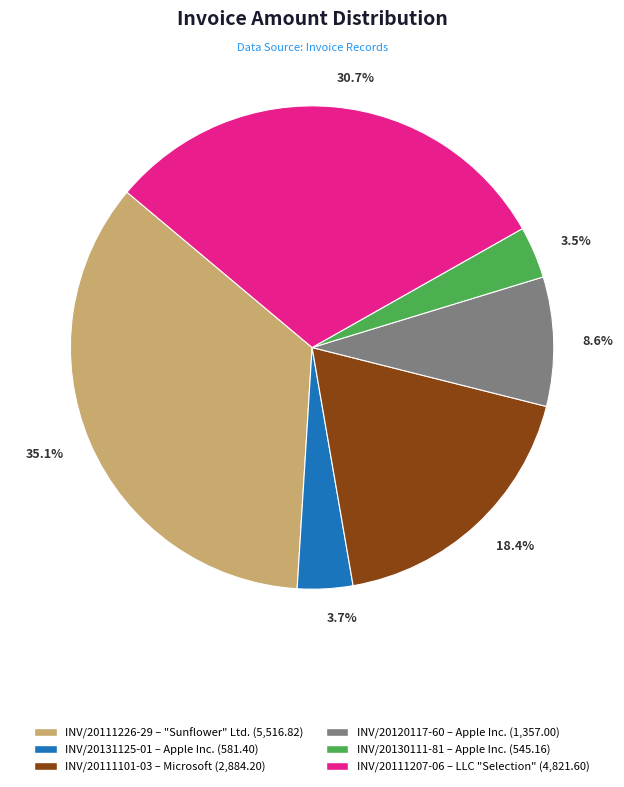

Approximately how many times larger is the value at INV/20111101-03 compared to INV/20120117-60?

2.1